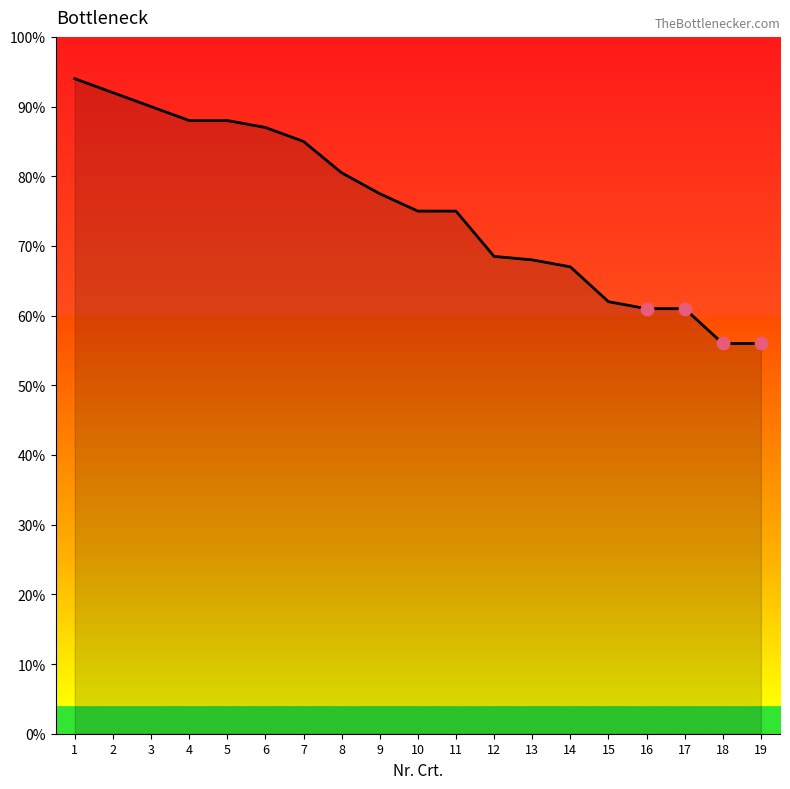

Which has a higher value, 10 or 13?

10